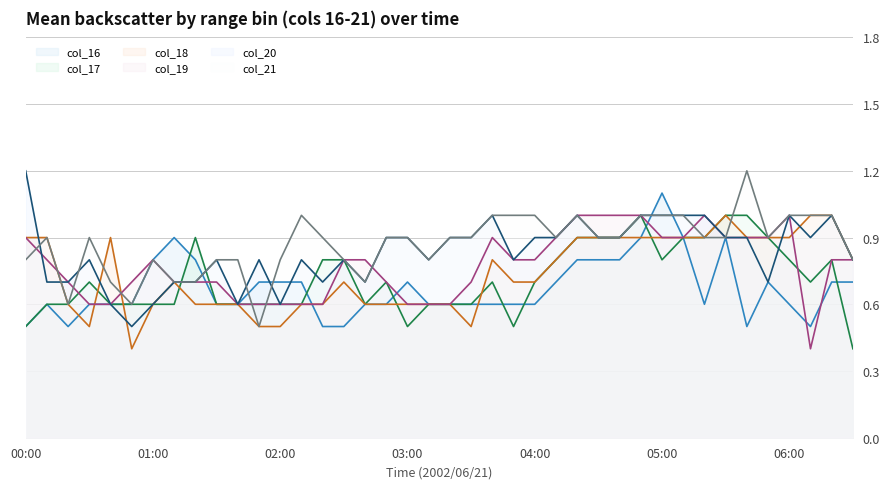

What is the label of the 30th point from the right?

01:40